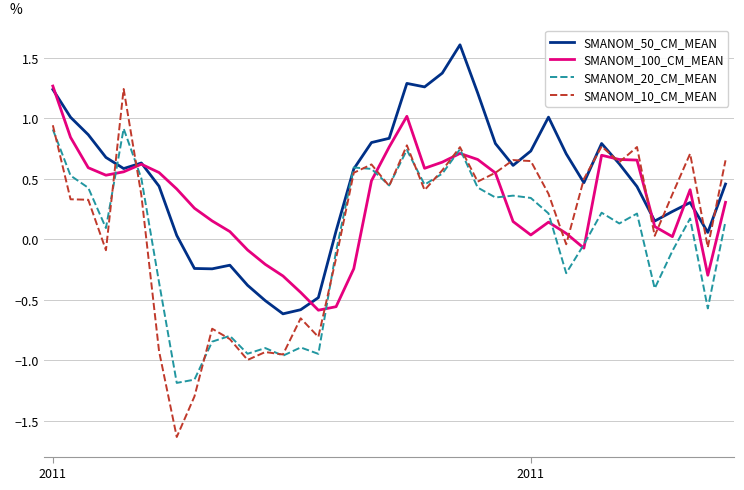

Which series ends up on top after the final intersection of SMANOM_10_CM_MEAN and SMANOM_20_CM_MEAN?

SMANOM_10_CM_MEAN